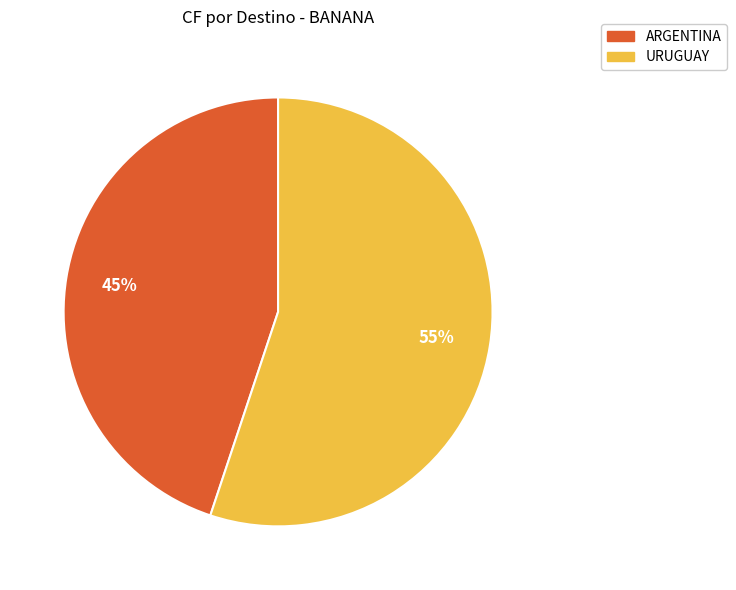

What percentage is the URUGUAY slice, to the nearest percent?

55%